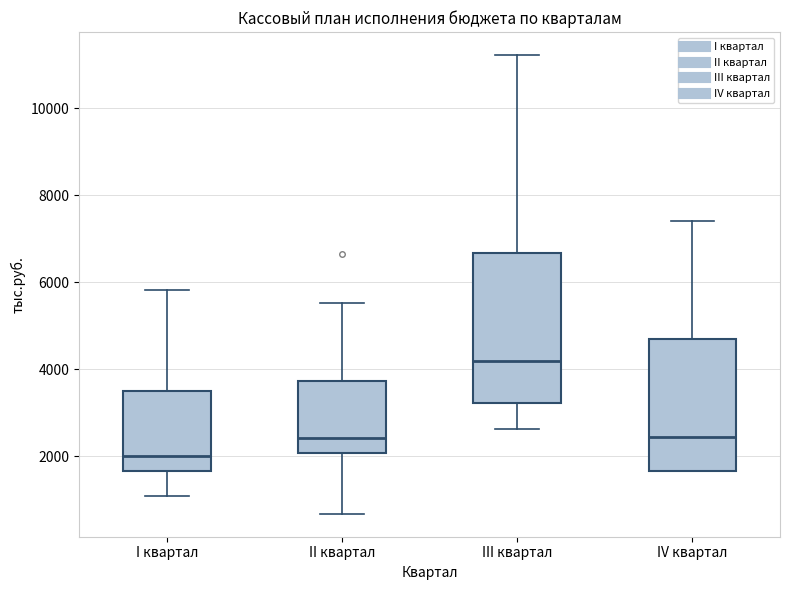

Which box is the tallest, from its lower edge to its upper edge?

III квартал